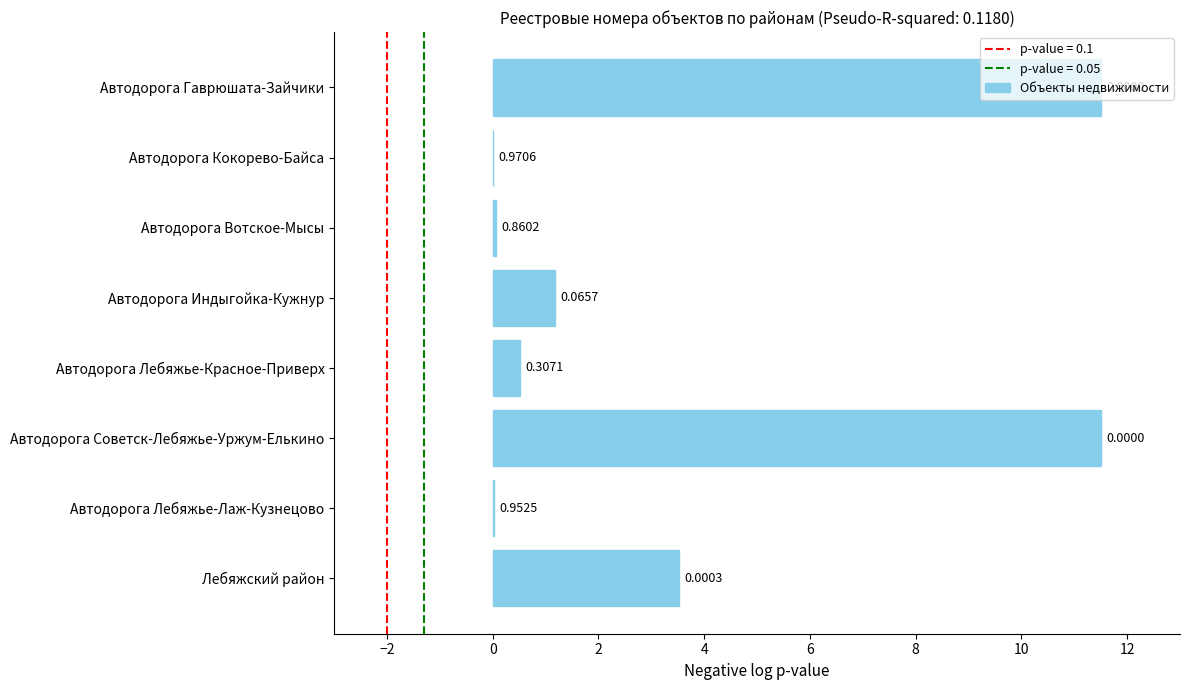

What is the change in value from Лебяжский район to Автодорога Лебяжье-Лаж-Кузнецово?

-3.5